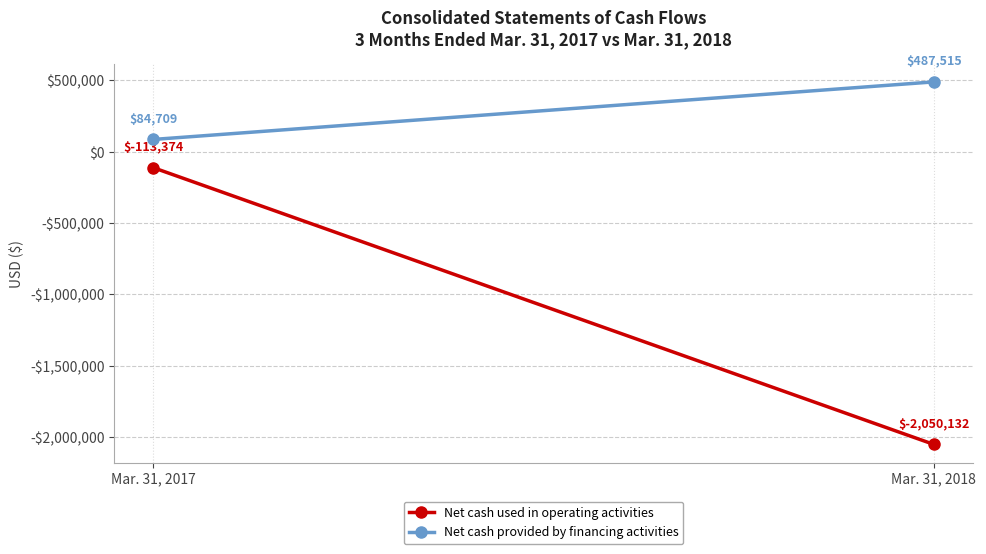

List the series in order of their peak value, lowest first.

Net cash used in operating activities, Net cash provided by financing activities